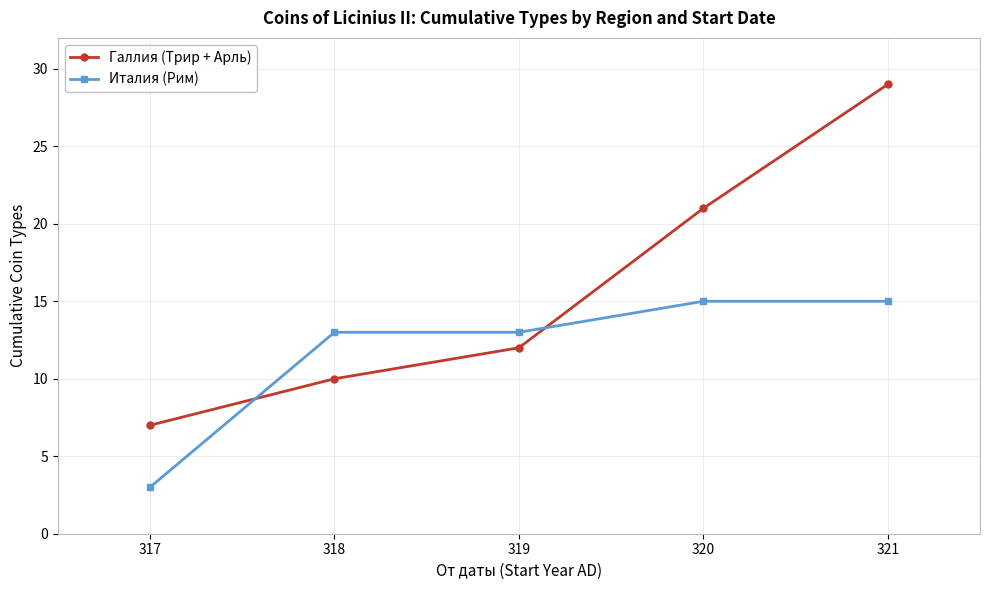

What is the difference between the highest and lowest values at 321?

14